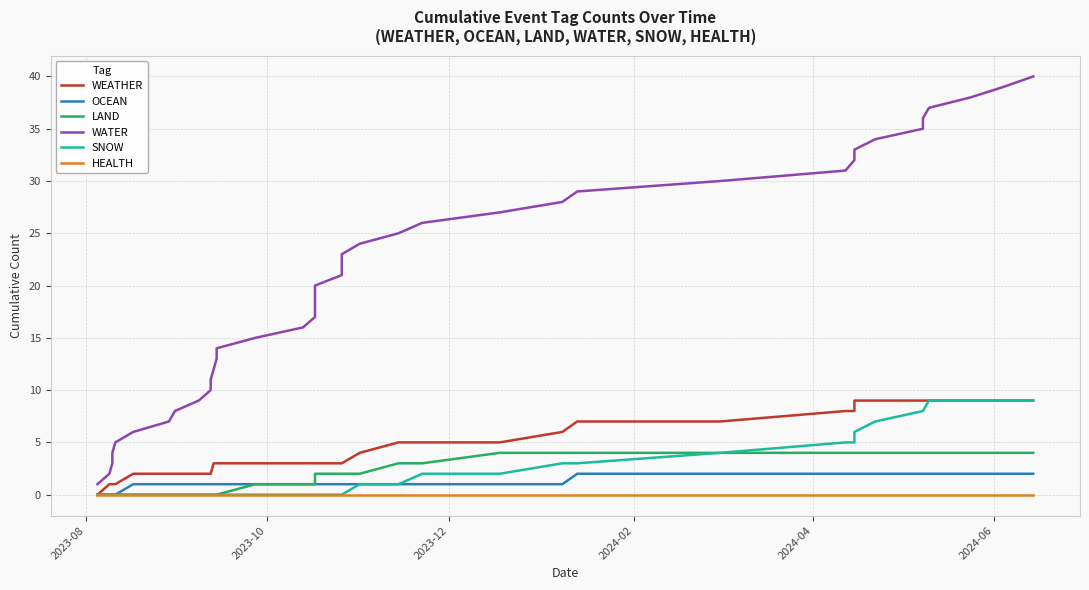

Which category has the lowest value in the LAND series?

2023-08